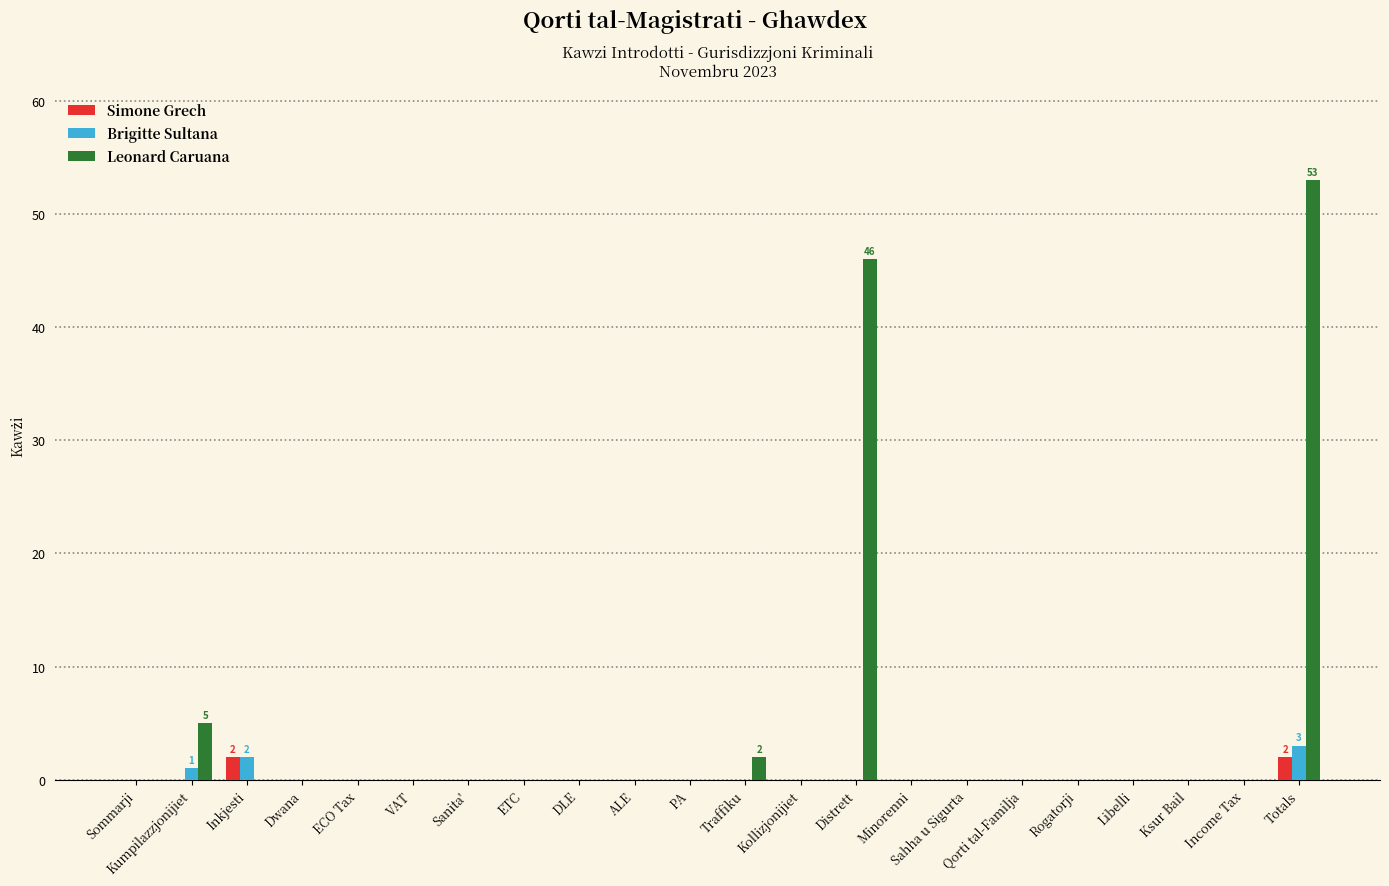

At which category is the sum across all series the highest?

Totals